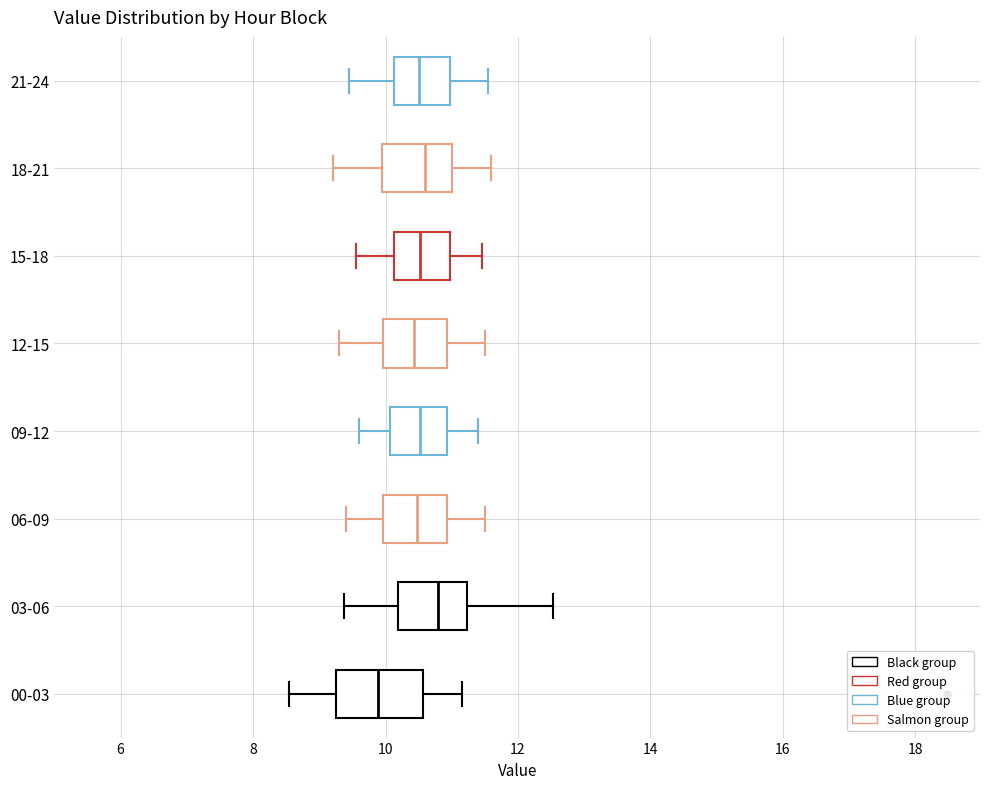

Comparing the boxes themselves (not the whiskers), which one is the widest?

00-03